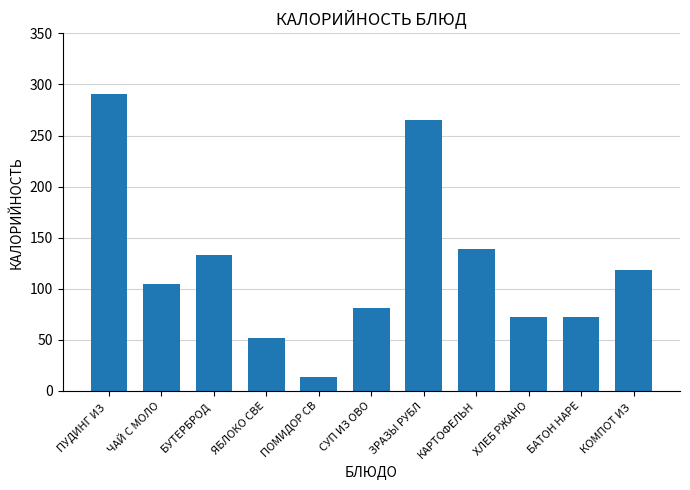

What is the value of the 4th bar from the left?

52